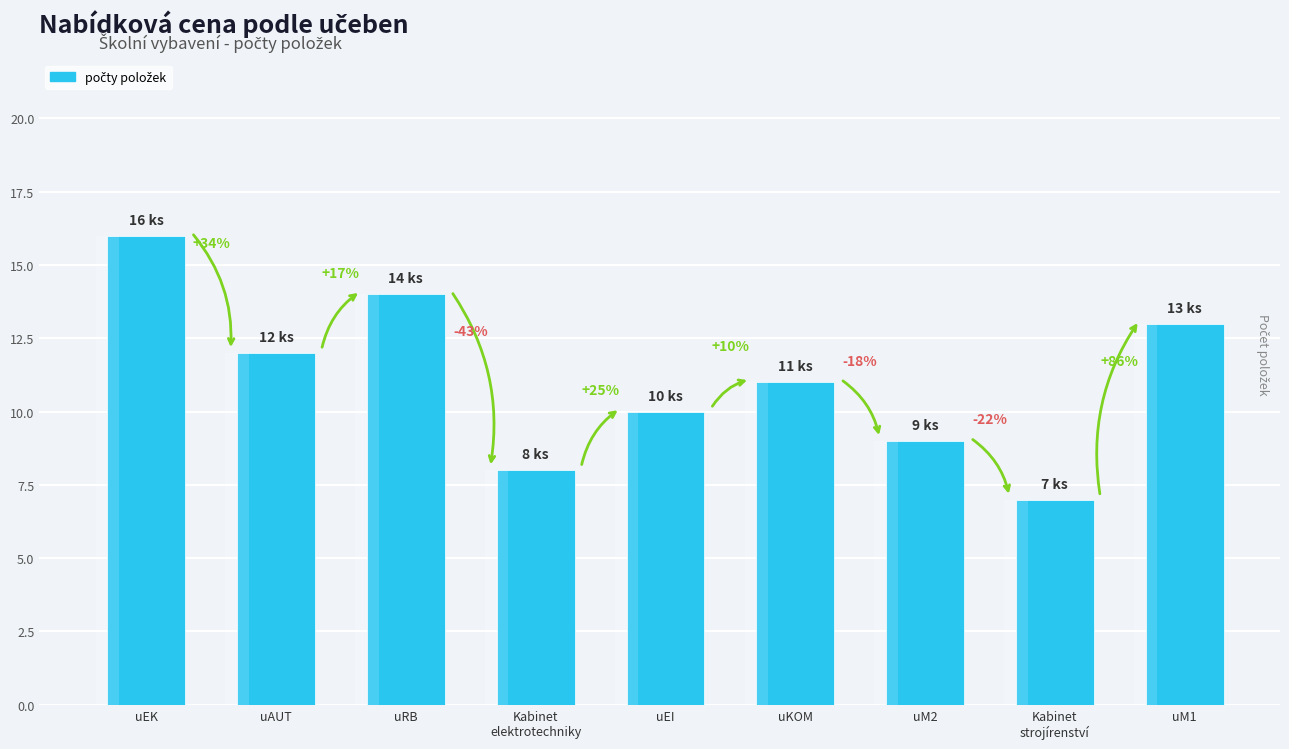

What is the sum of the values at uRB and uEK?

30